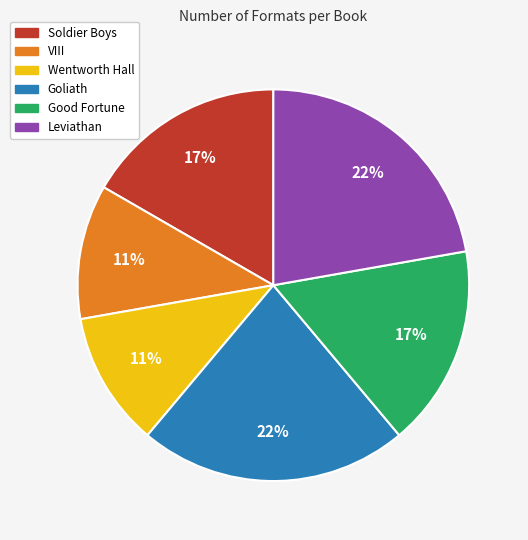

Does Goliath account for over 50% of the chart?

No